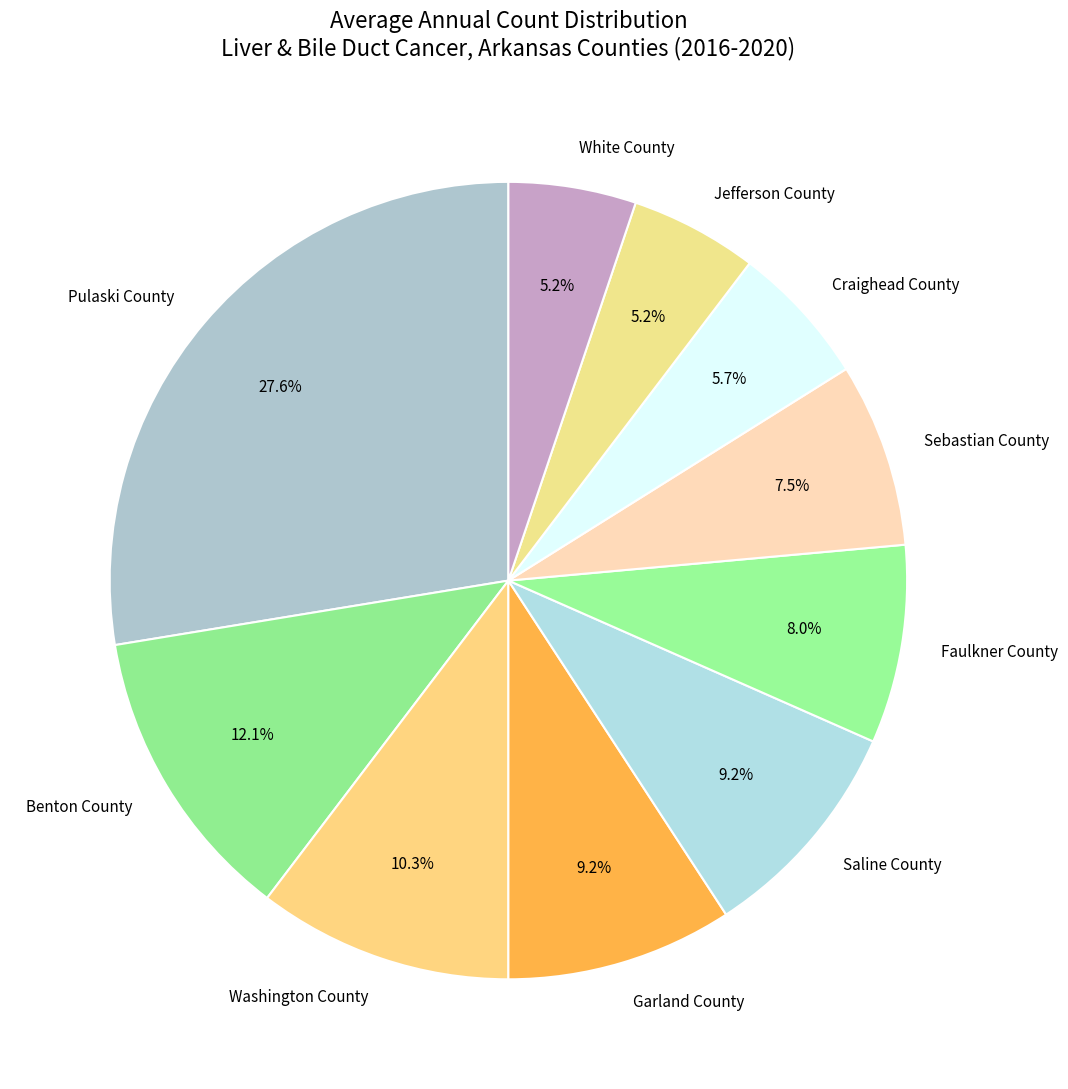

Is there any slice that represents more than half of the pie?

No